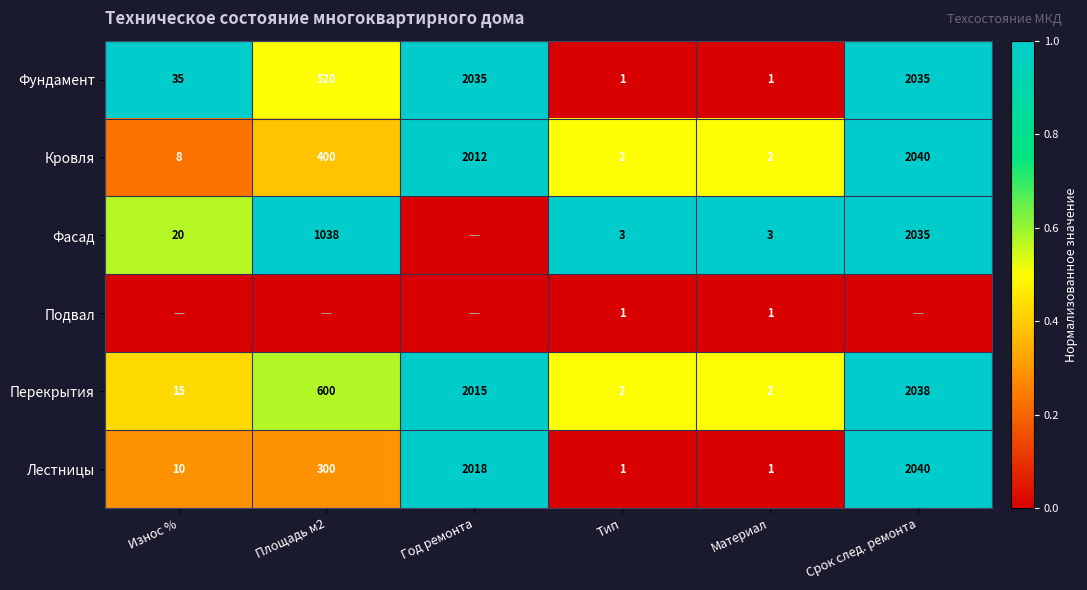

Is the value of Подвал at Материал greater than the value of Кровля at Материал?

No